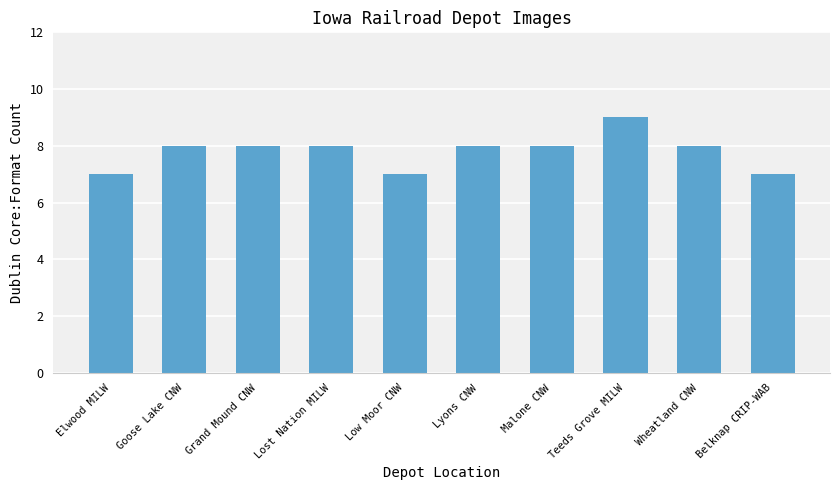

What is the label of the 5th bar from the right?

Lyons CNW